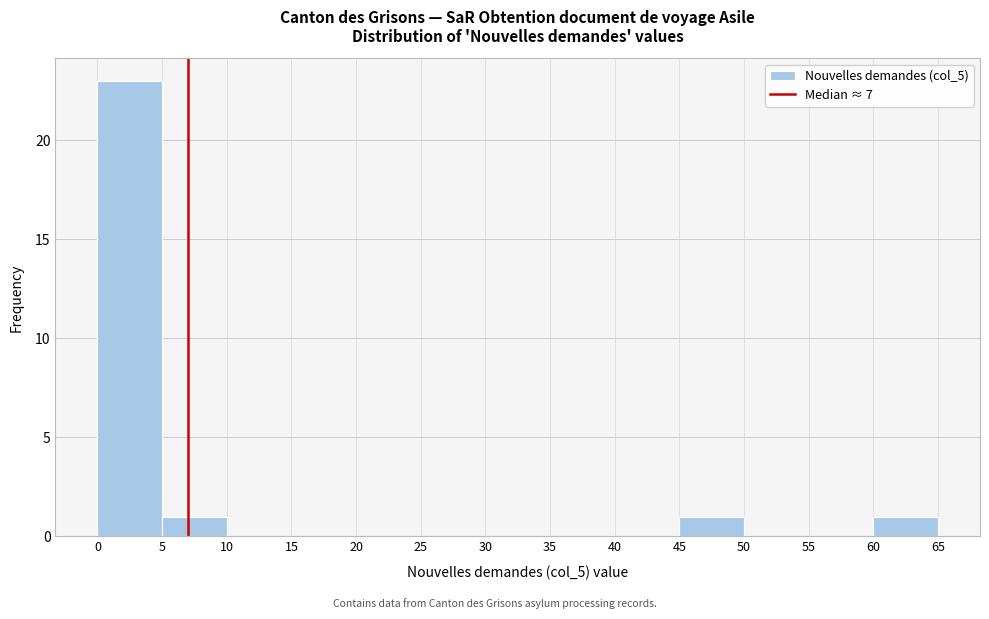

How tall is the bar that spans 0 to 5 on the x-axis? The values are not printed on the chart, so give them approximately, as read against the axis.

23